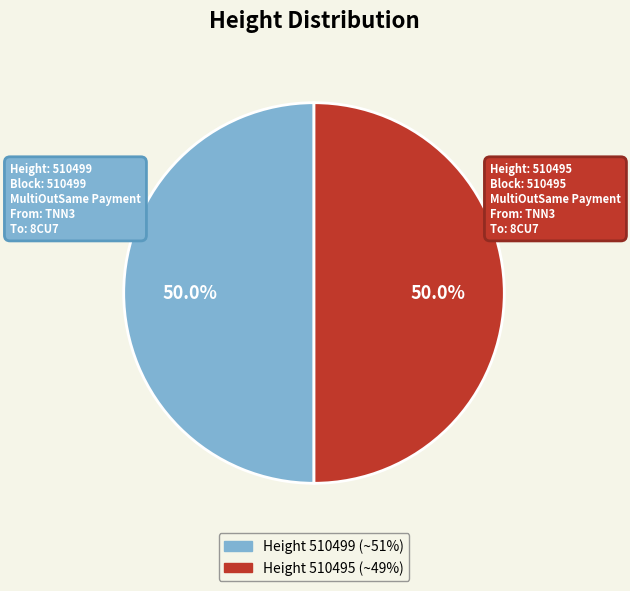

How many segments does this pie chart have?

2